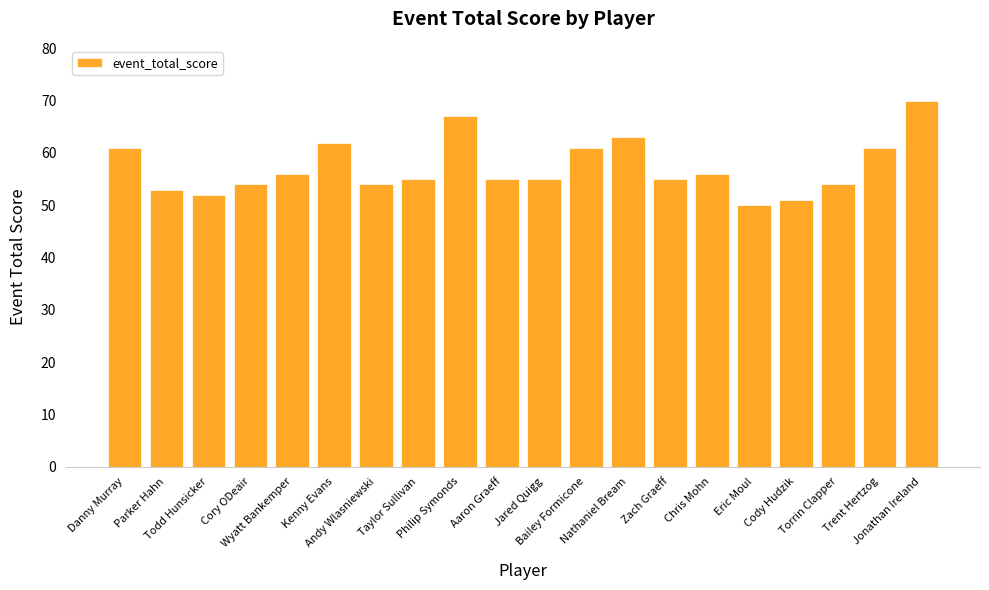

Is it true that the value at Bailey Formicone is 97?

False